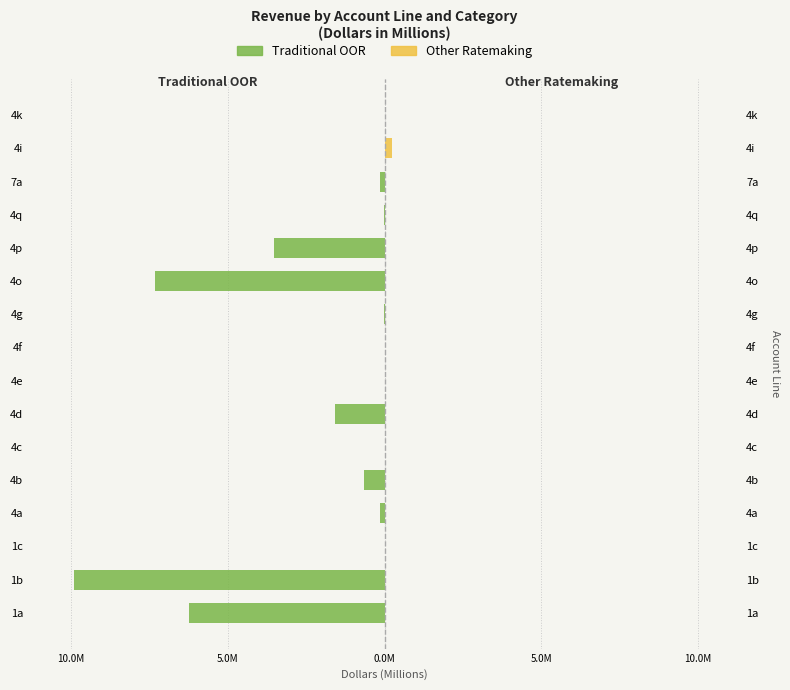

How many categories are shown in the chart?

16